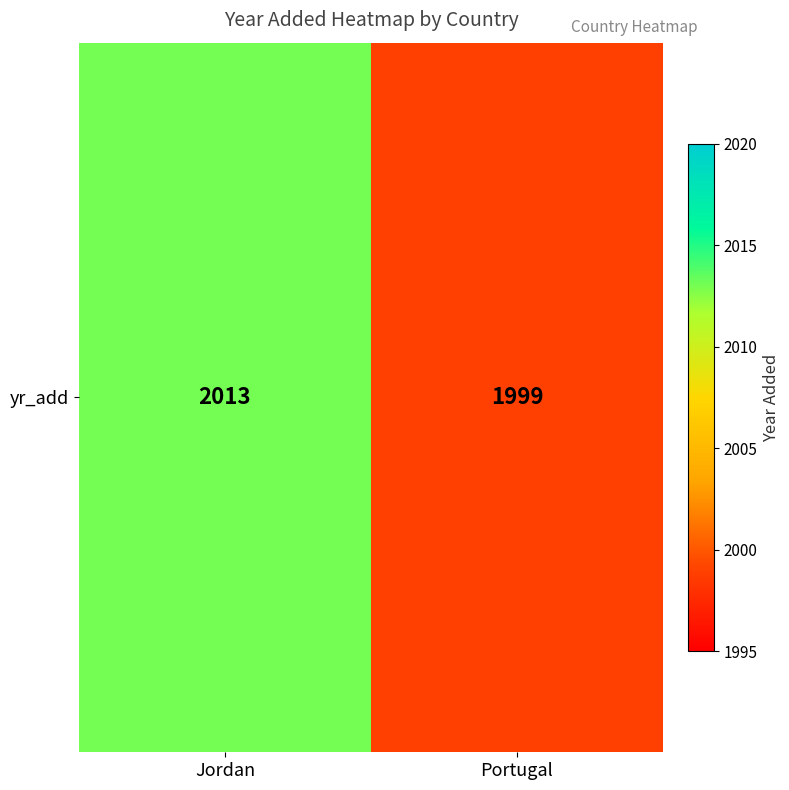

What is the difference between the values at Jordan and Portugal?

14